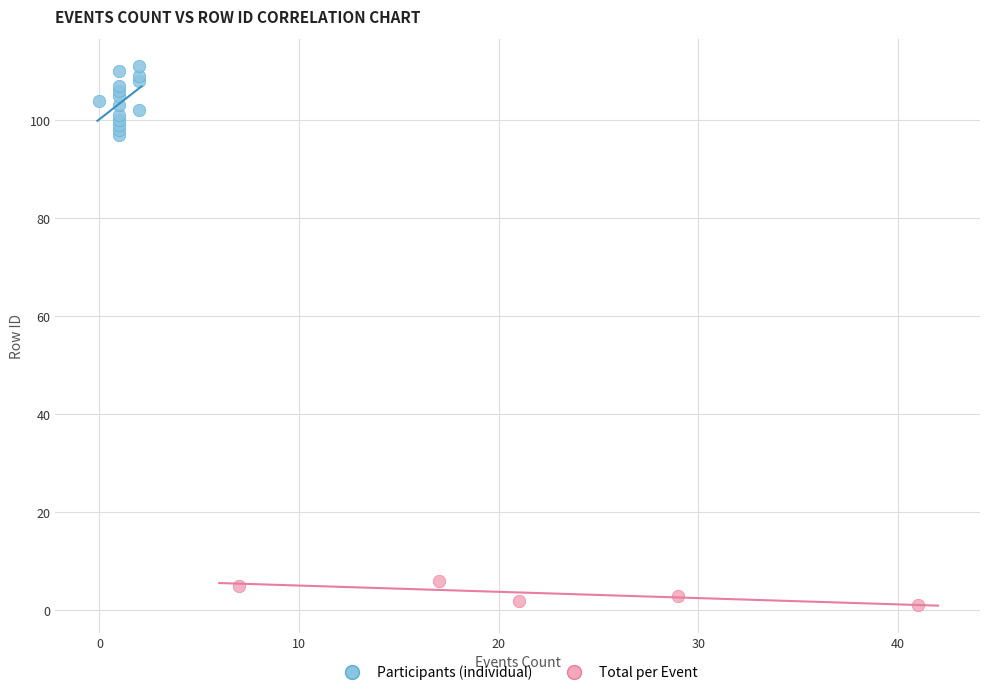

Which series reaches the minimum Y coordinate?

Total per Event